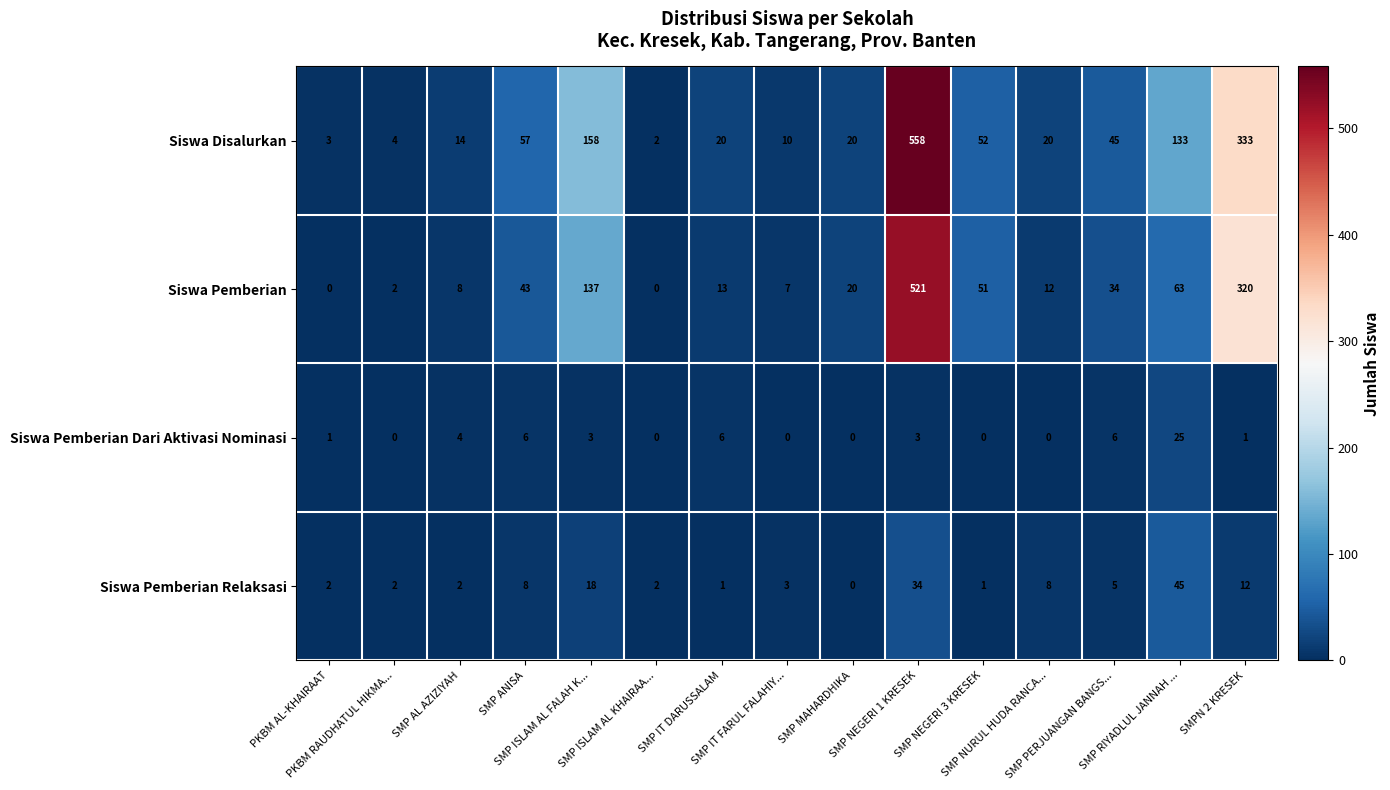

What is the highest value of the Siswa Disalurkan series?

558